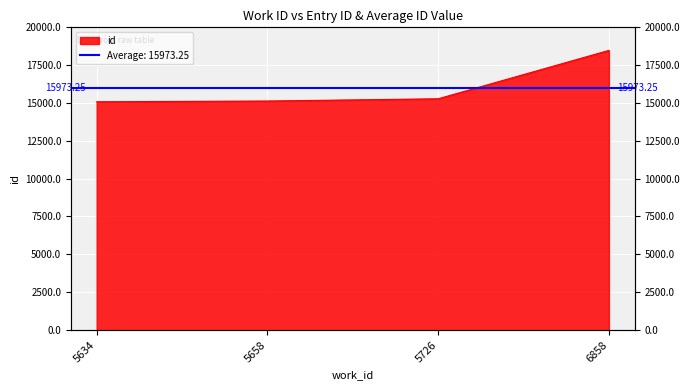

How many categories are shown in the chart?

4